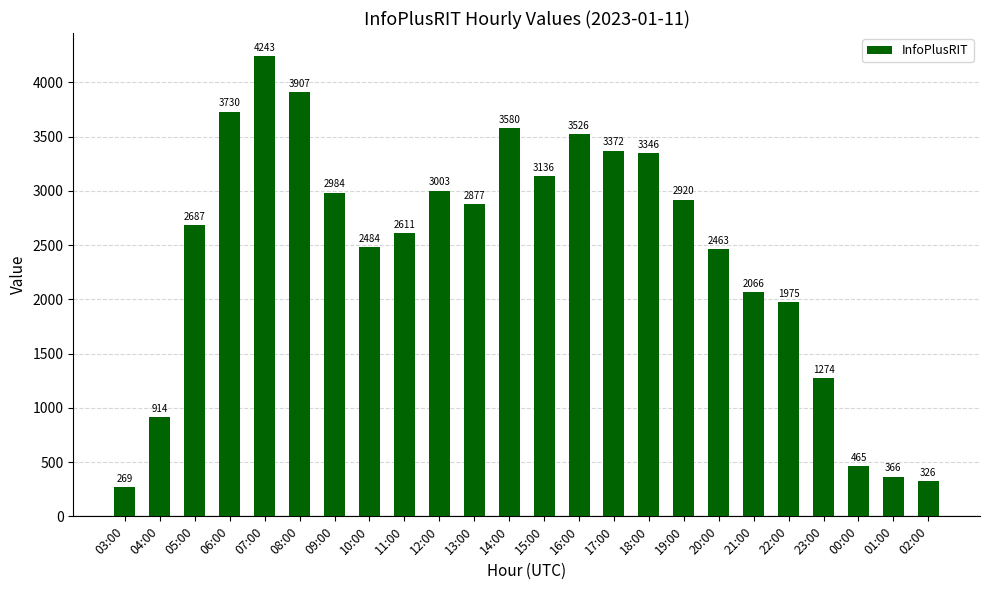

List the labels in order of value, smallest first.

03:00, 02:00, 01:00, 00:00, 04:00, 23:00, 22:00, 21:00, 20:00, 10:00, 11:00, 05:00, 13:00, 19:00, 09:00, 12:00, 15:00, 18:00, 17:00, 16:00, 14:00, 06:00, 08:00, 07:00